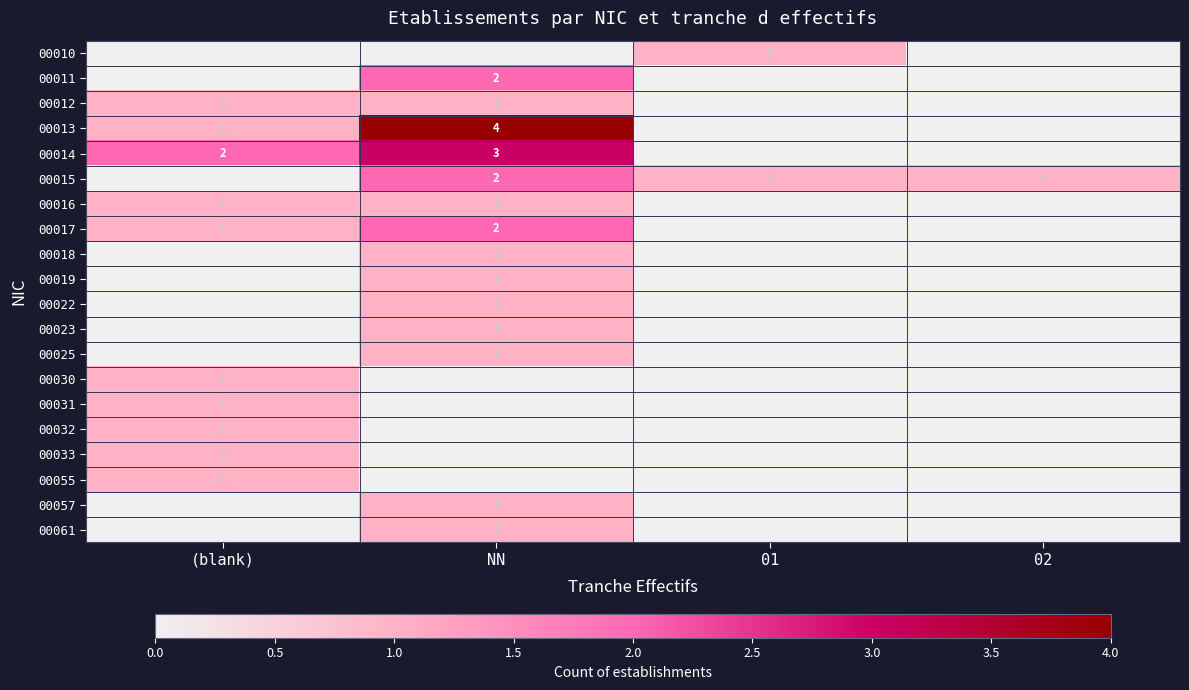

True or false: 00015 has a value of 2 at NN.

True